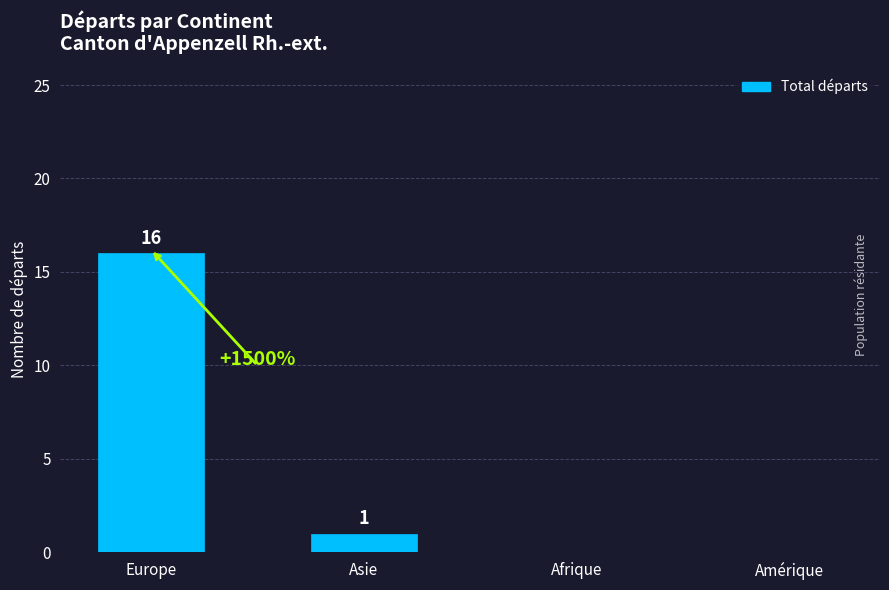

Between Europe and Afrique, which is larger?

Europe